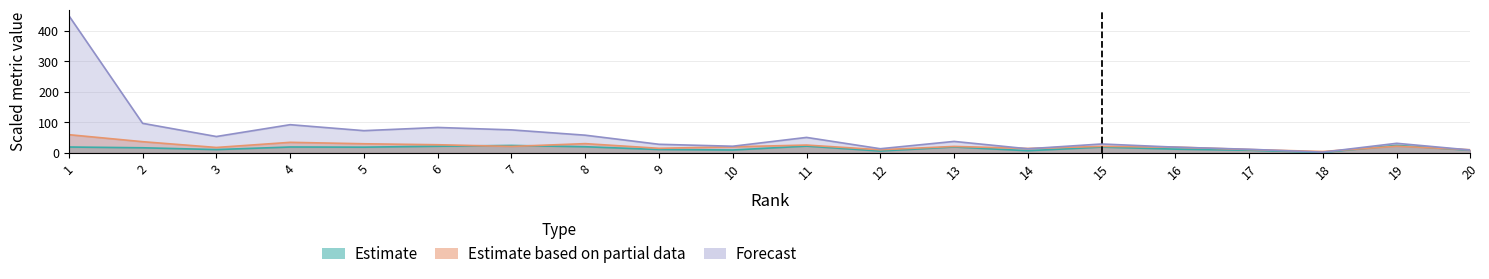

How many distinct data groups are displayed?

3